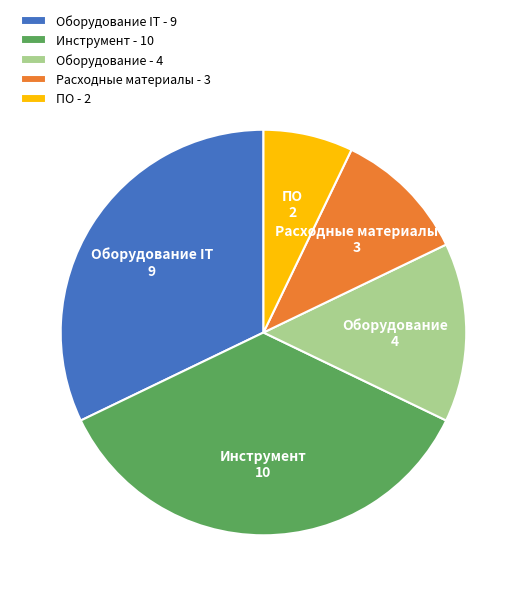

Rank the categories by value from lowest to highest.

ПО - 2, Расходные материалы - 3, Оборудование - 4, Оборудование IT - 9, Инструмент - 10